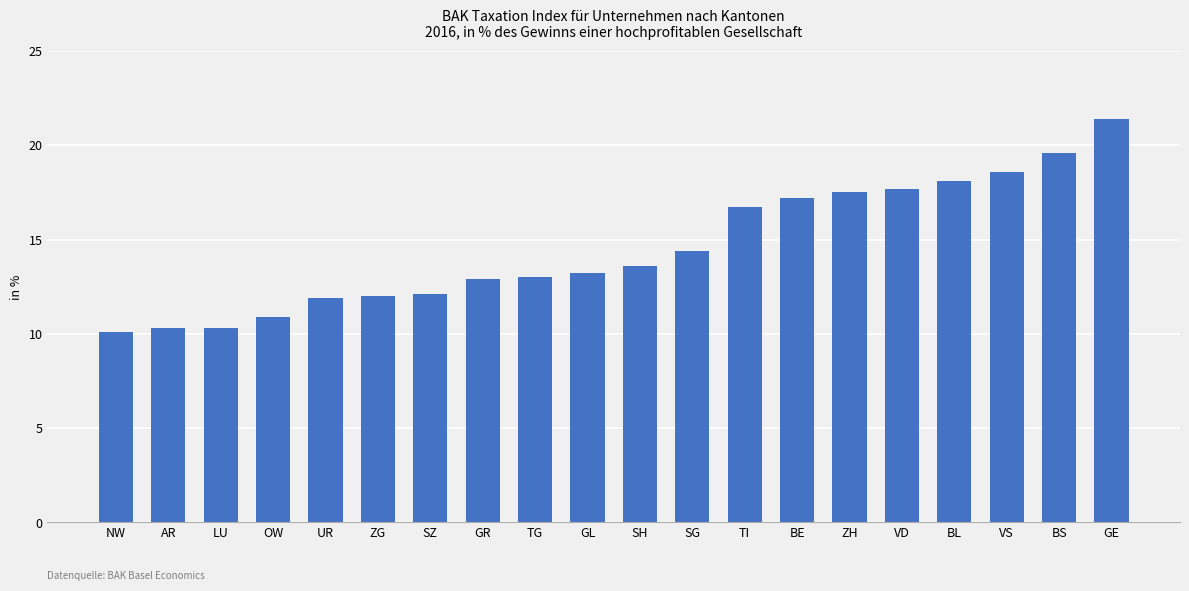

What is the label of the 20th bar from the right?

NW